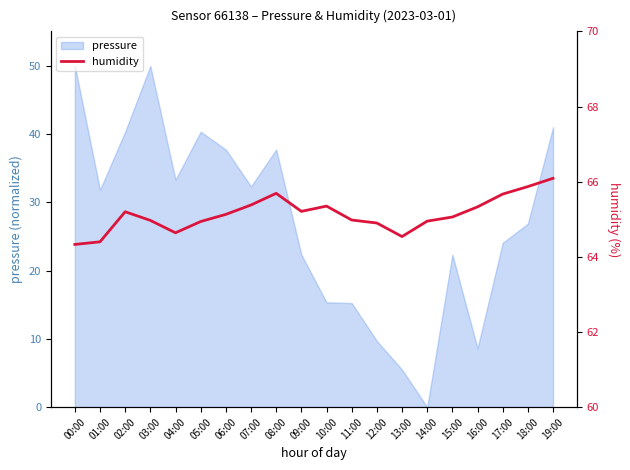

How many data points are above 65?

11